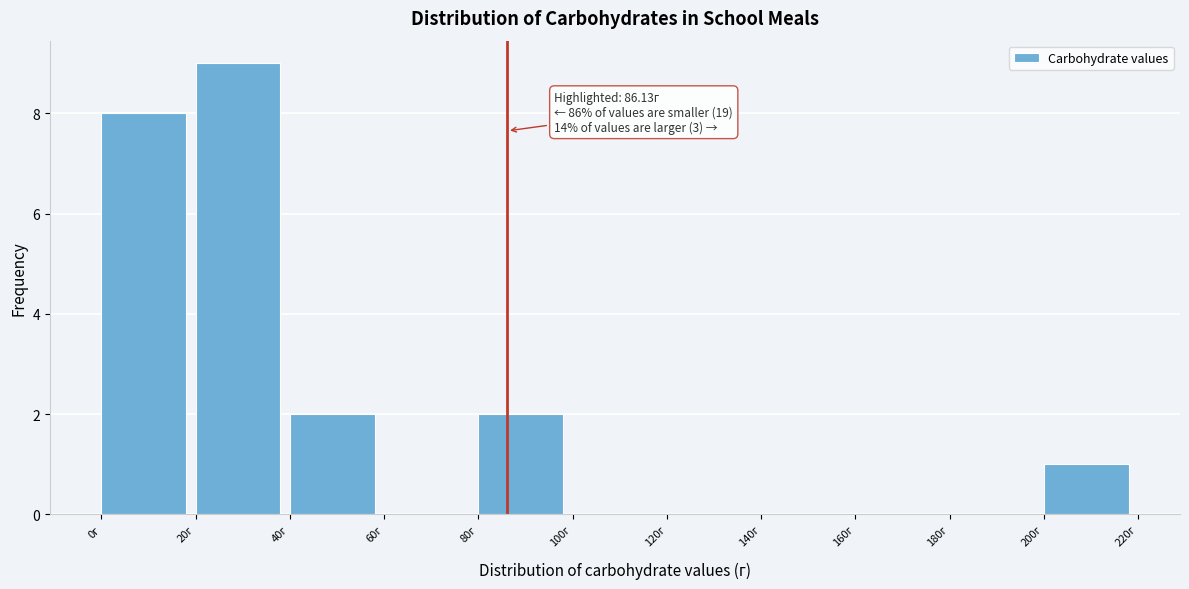

Which range on the x-axis has the tallest bar?

20 to 40